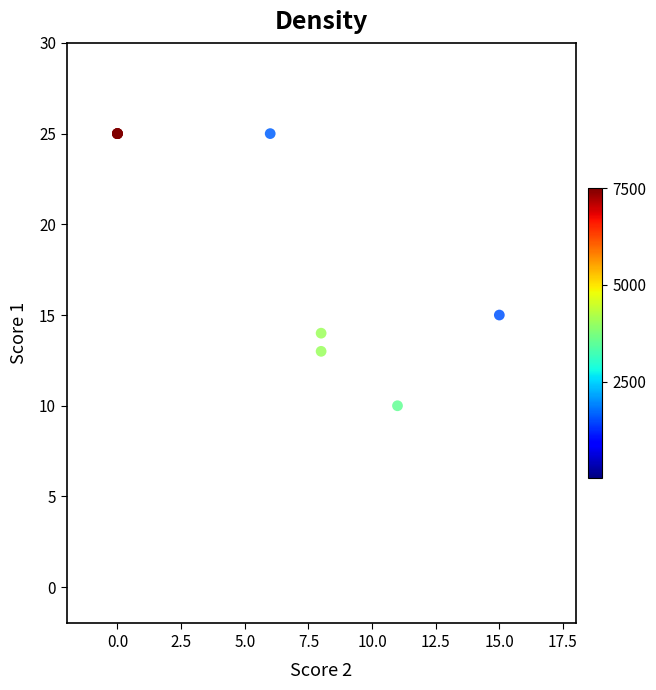

What Y value in the scatter plot is closest to 17?

15